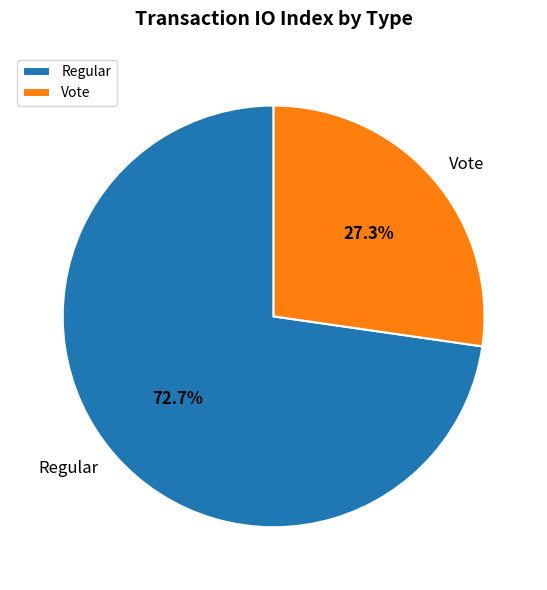

To the nearest percent, what percentage of the pie is Vote?

27%